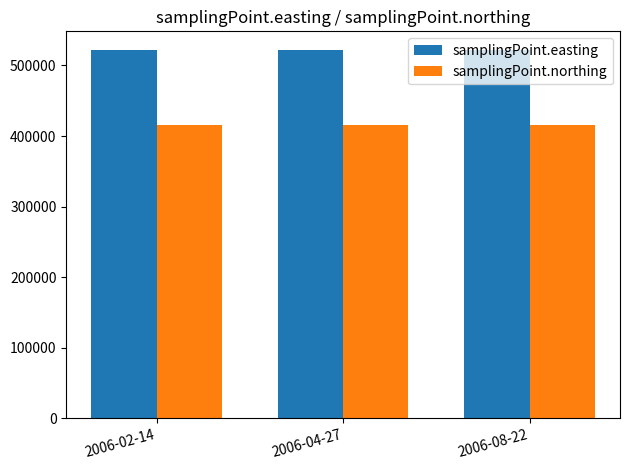

Reading right to left, list all the values displayed in this chart.

samplingPoint.easting: 522252	522252	522252
samplingPoint.northing: 415262	415262	415262